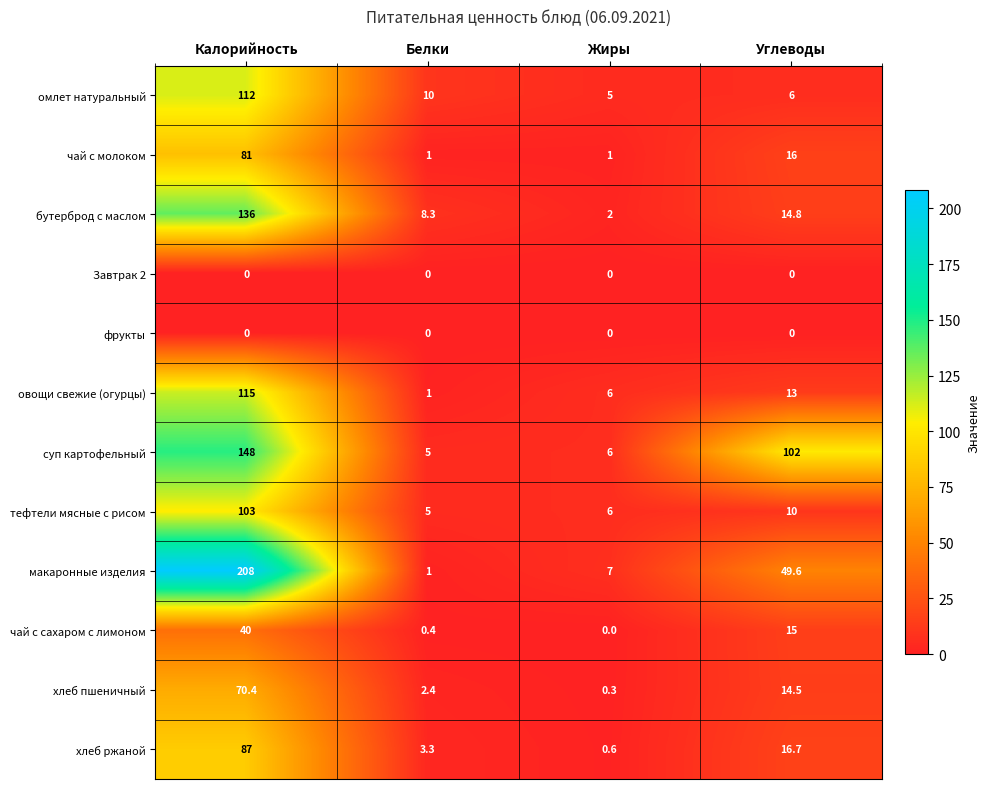

Which series has the widest spread of values?

макаронные изделия